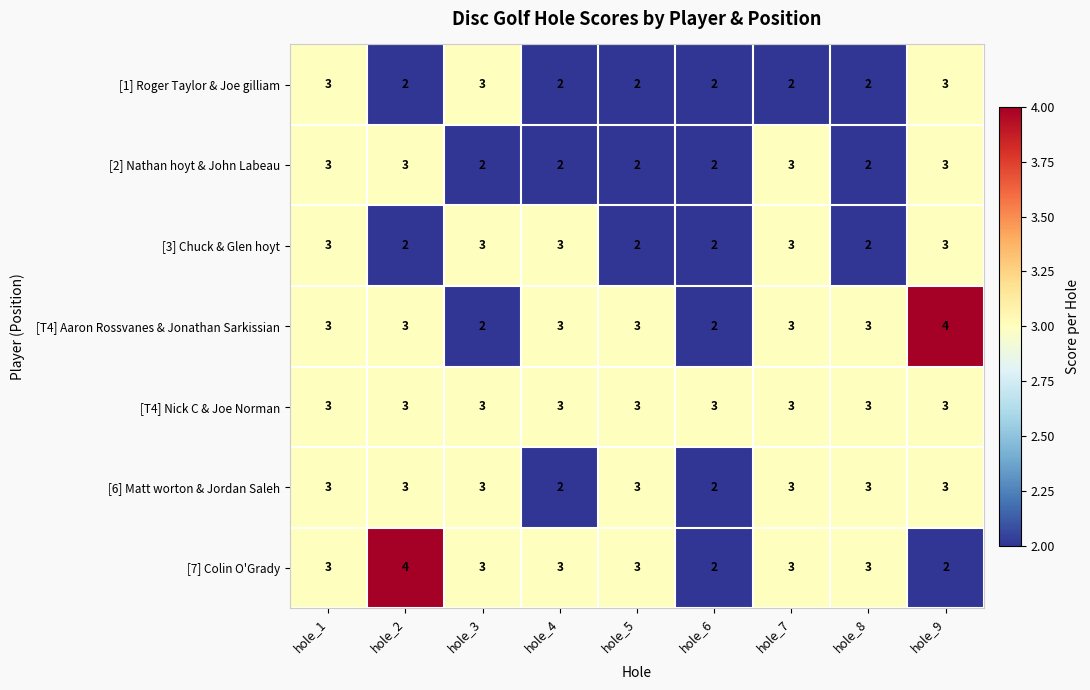

What is the maximum value for [1] Roger Taylor & Joe gilliam?

3